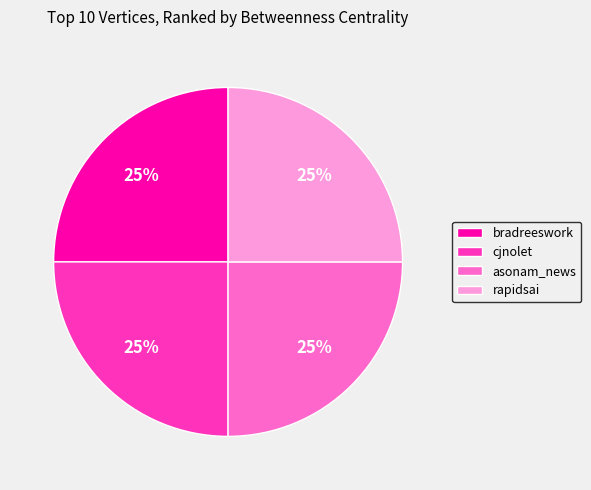

The rapidsai slice represents 25% of the pie. True or false?

True